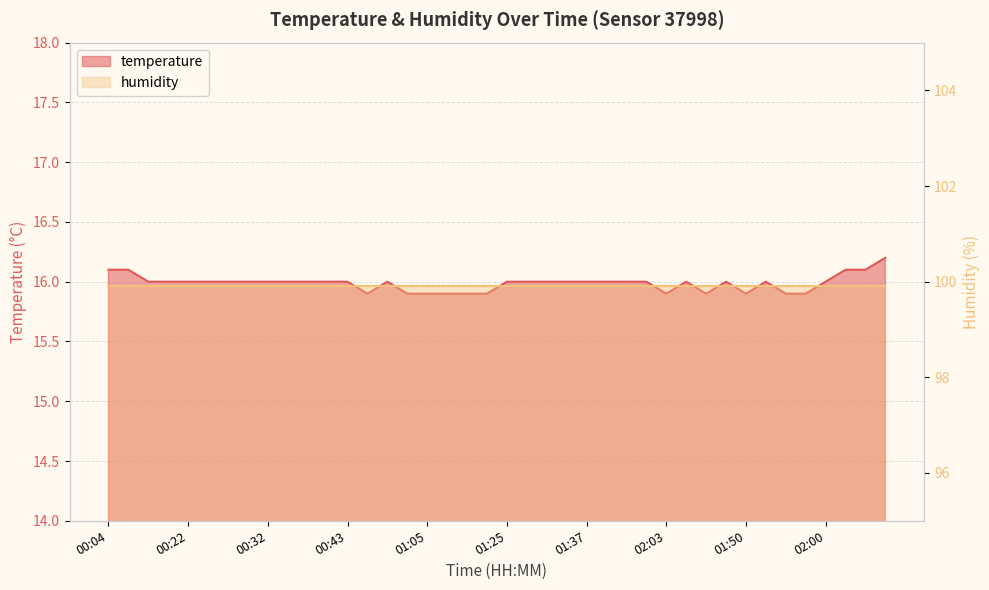

How many values are below 16?

11